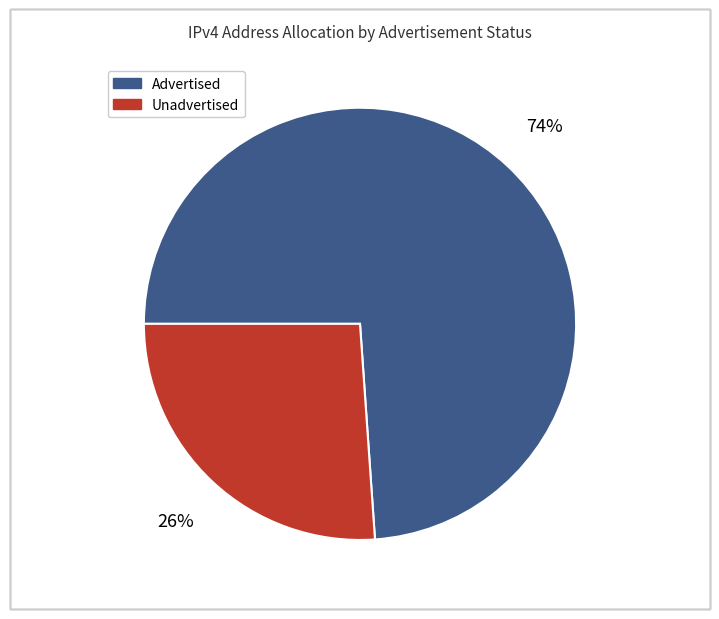

To the nearest percent, what is the average slice percentage?

50%